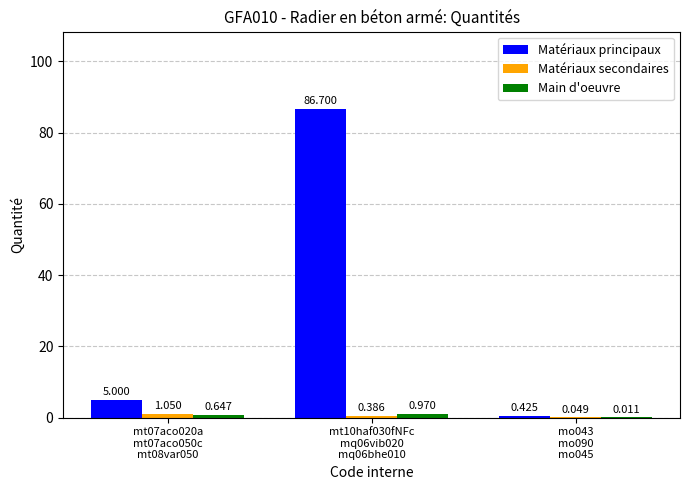

Read the Matériaux principaux value at mo043
mo090
mo045.

0.4